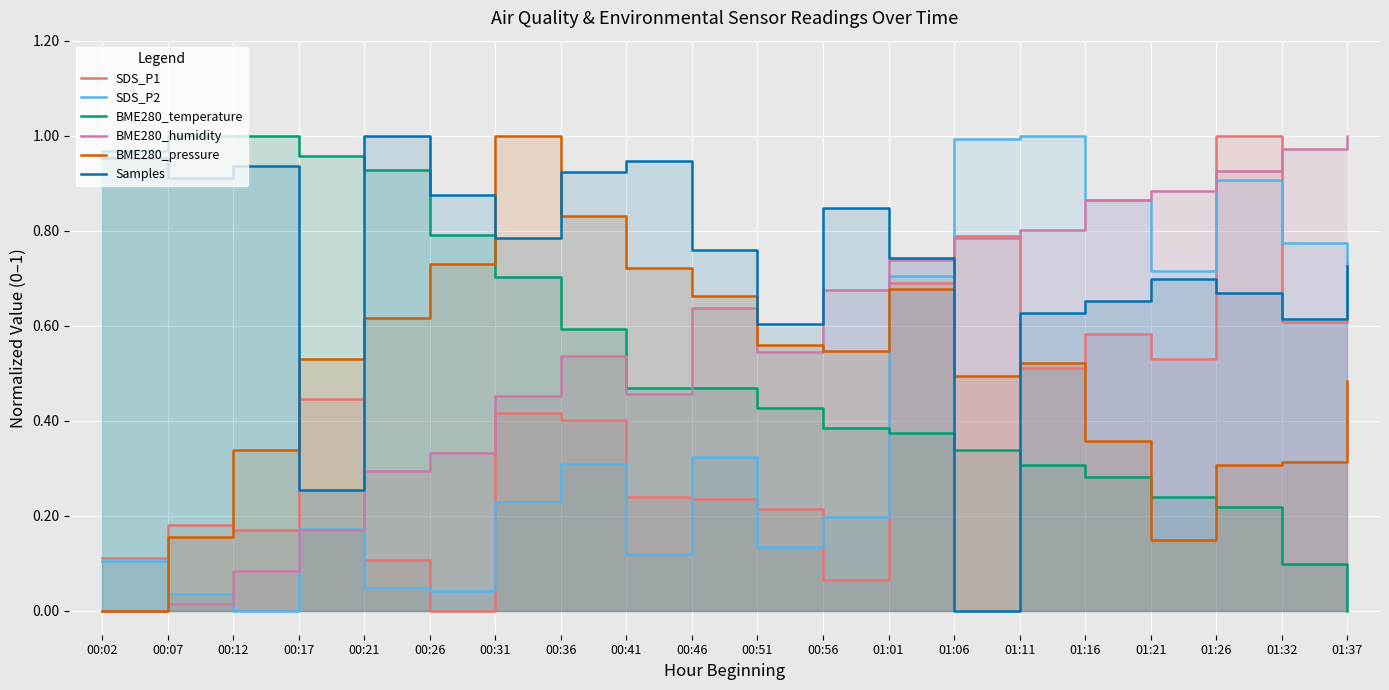

Is it true that SDS_P2 equals 0.0 at 00:07?

True